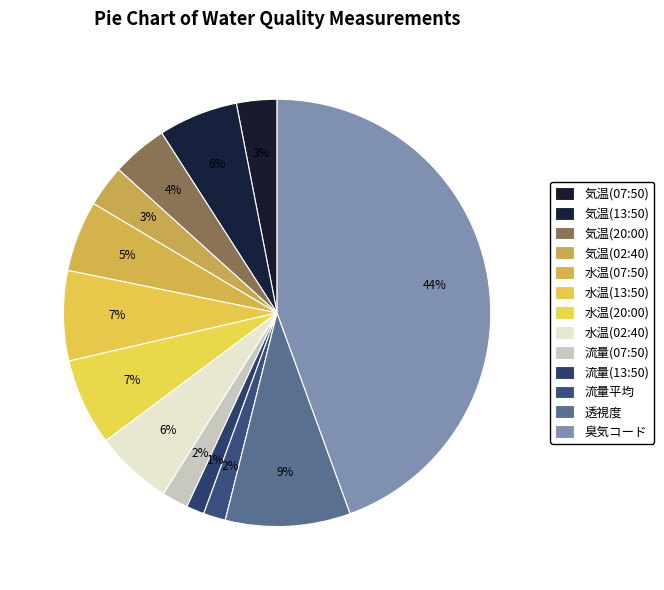

What percentage is the 透視度 slice, to the nearest percent?

9%